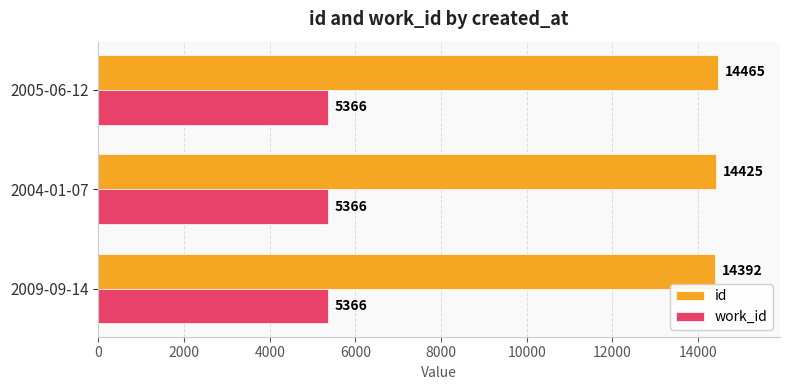

Is the value of id at 2004-01-07 greater than the value of work_id at 2005-06-12?

Yes